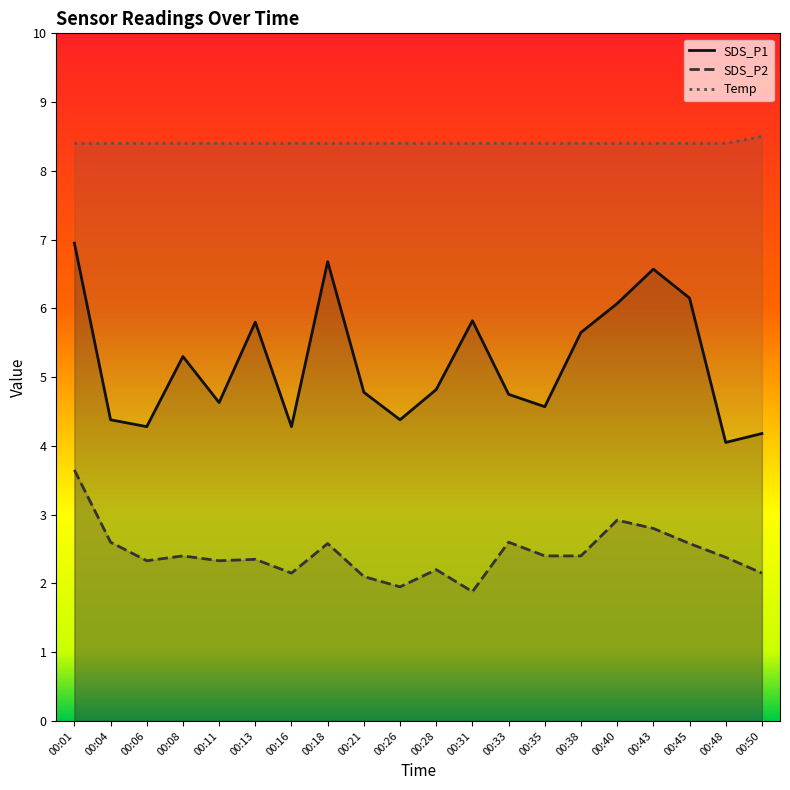

True or false: Temp has more than 0 points higher than both neighbors.

False